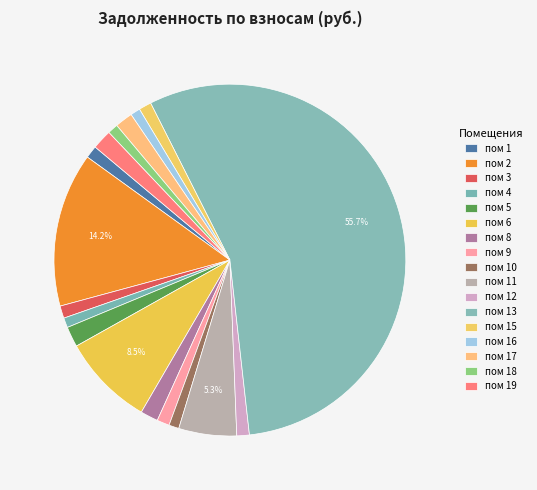

Count the number of slices in the pie.

17